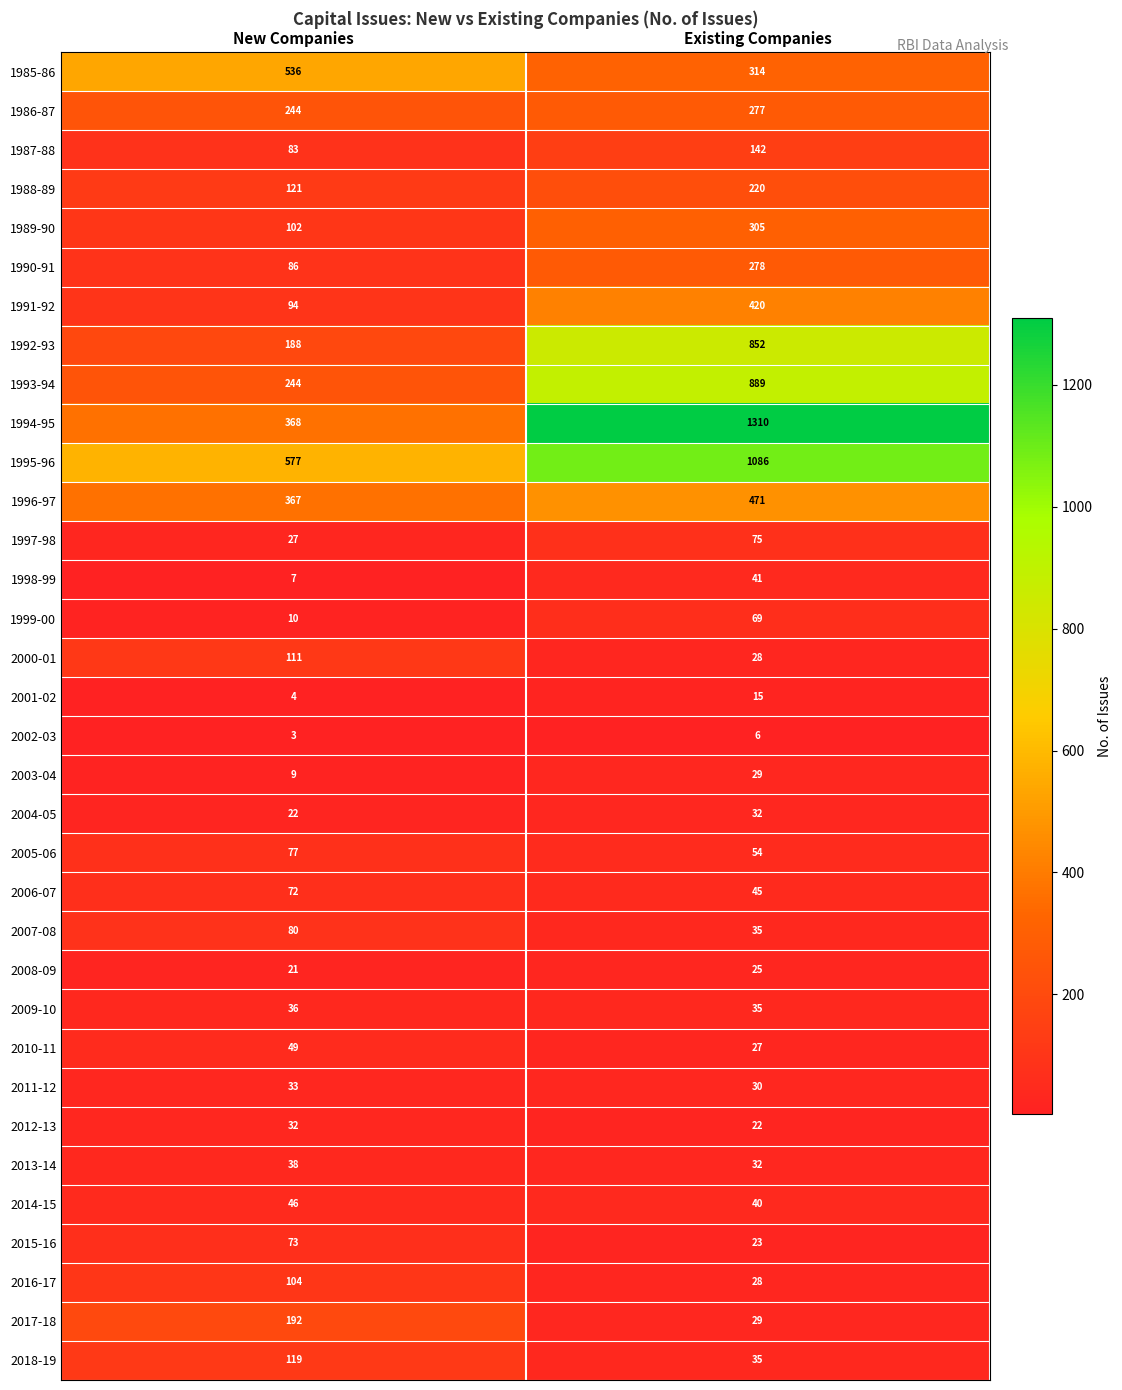

What is the sum of all 1999-00 values?

79